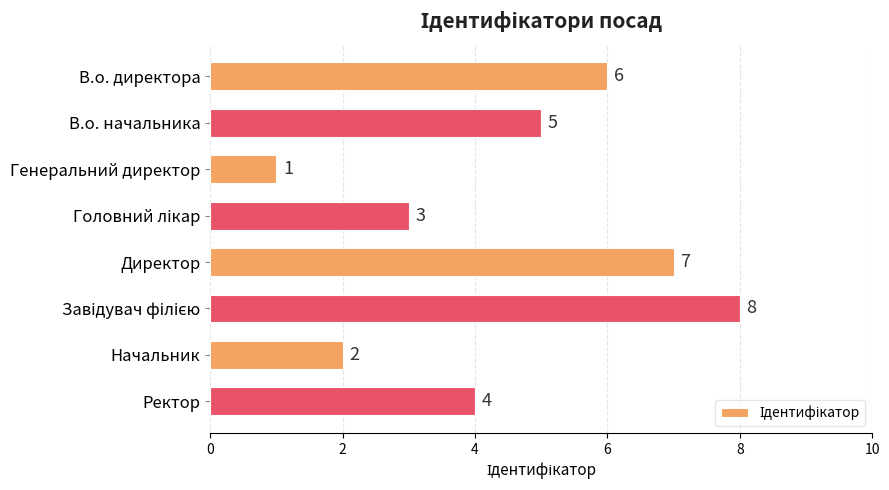

Approximately how many times larger is the value at Директор compared to В.о. начальника?

1.4